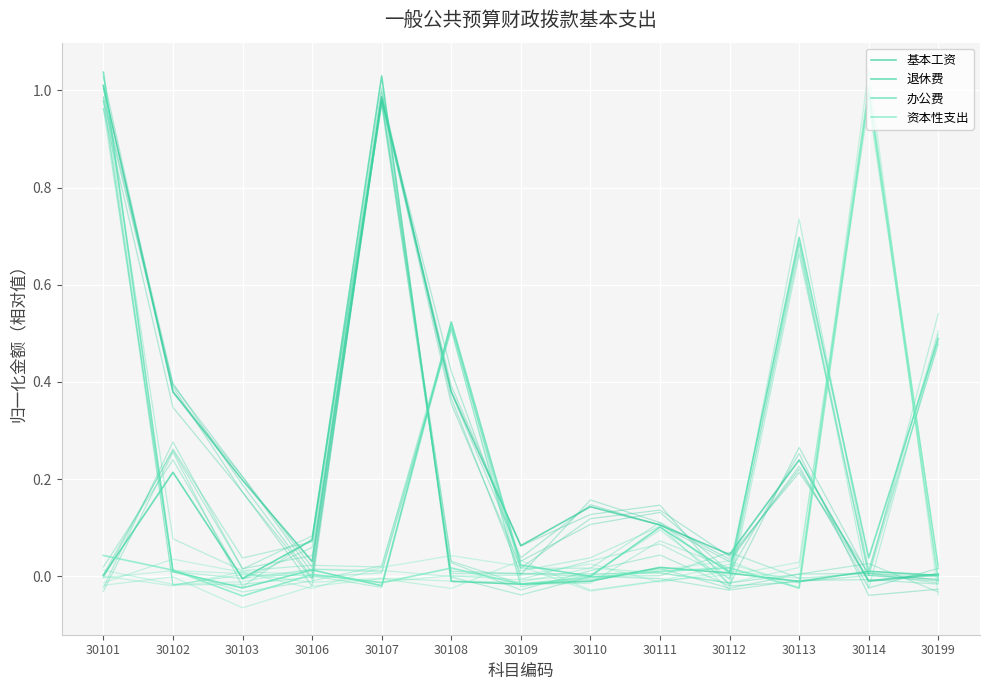

Where is the first local minimum for 办公费?

30103